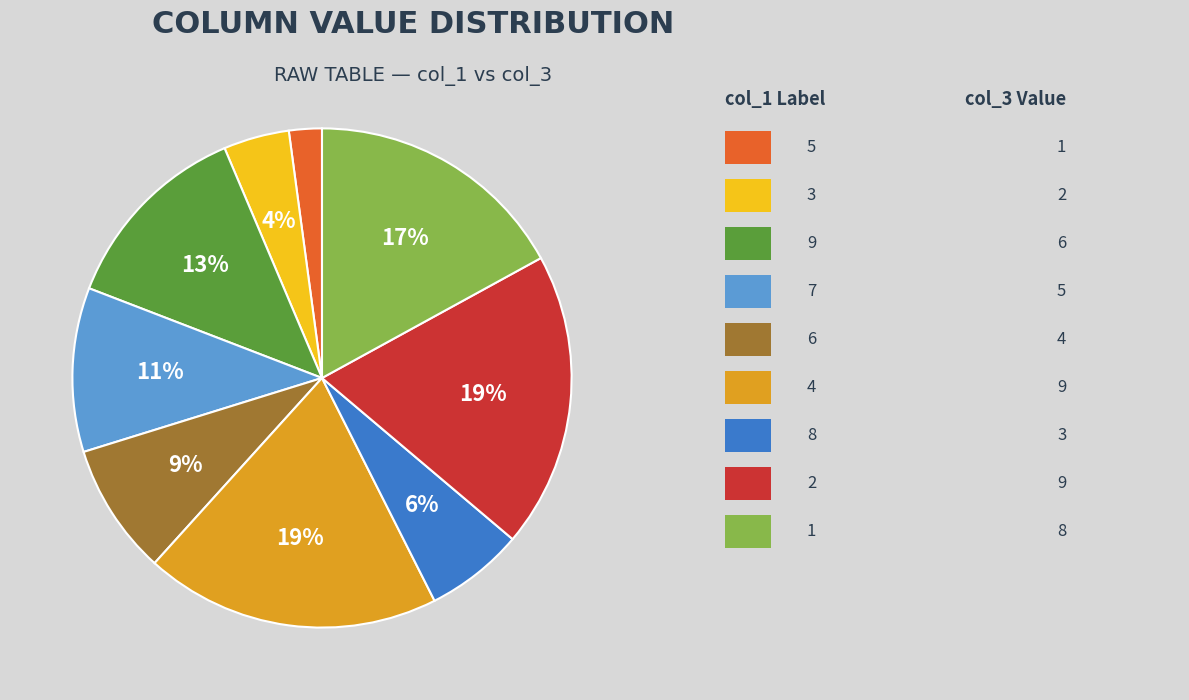

How many slices are in this pie chart?

9